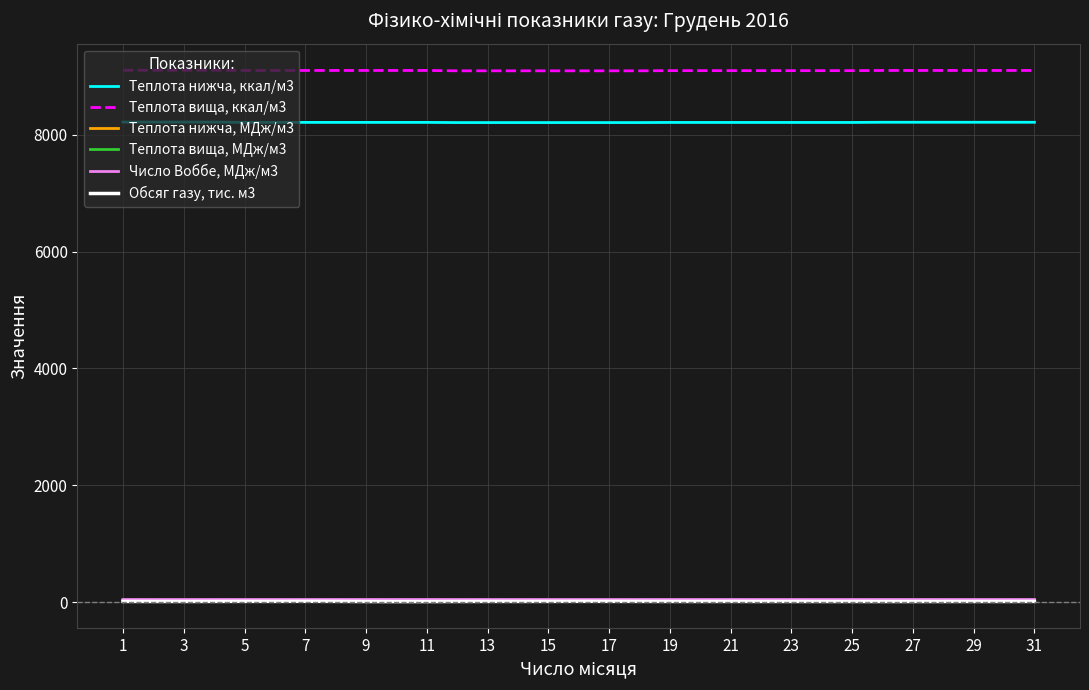

Which series has the largest range (max minus min)?

Теплота вища, ккал/м3